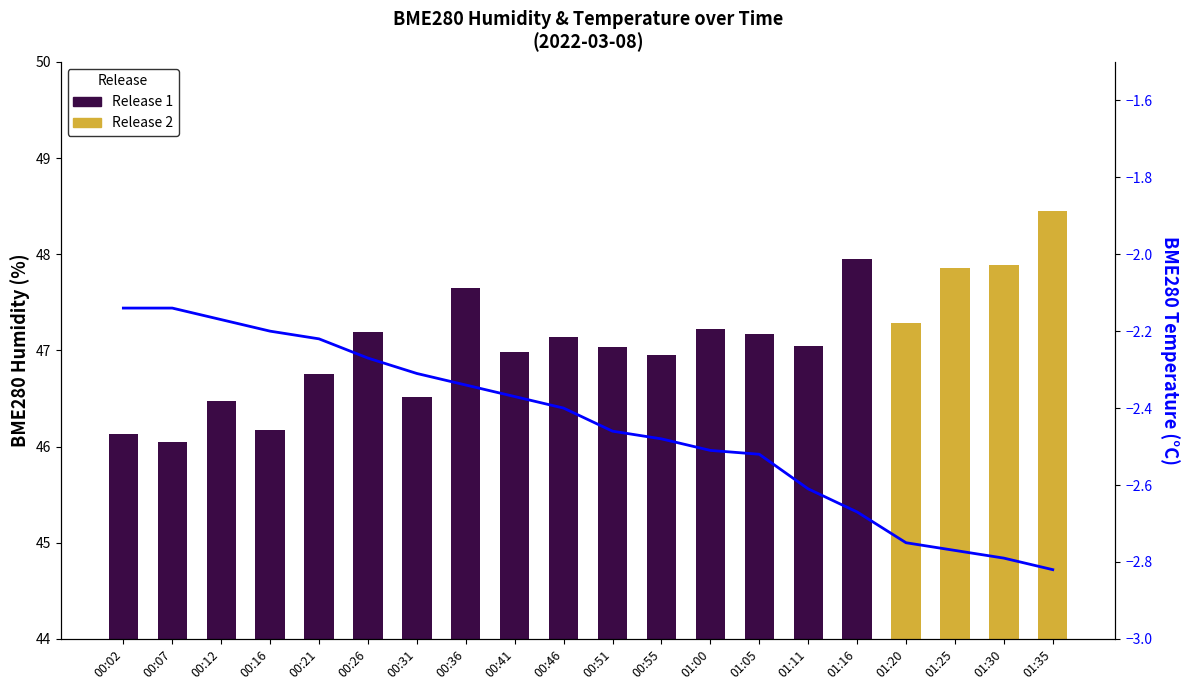

What is the smallest value displayed?

-2.8